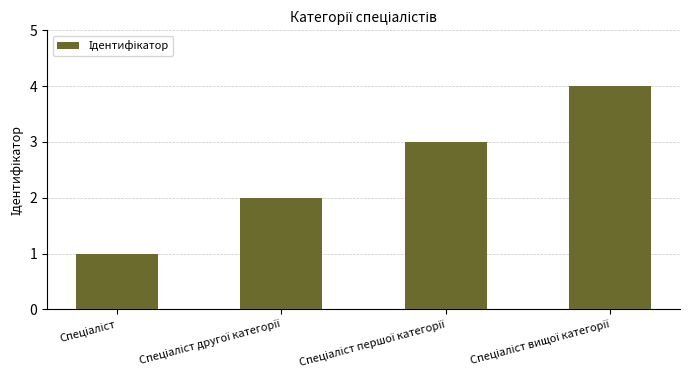

What is the difference between the maximum and minimum values?

3